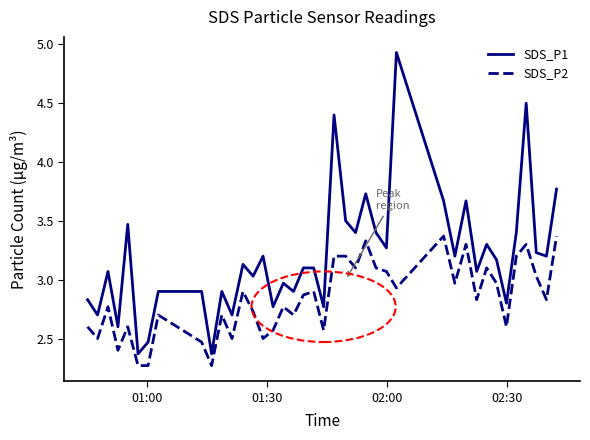

Which series has the largest total across all categories?

SDS_P1